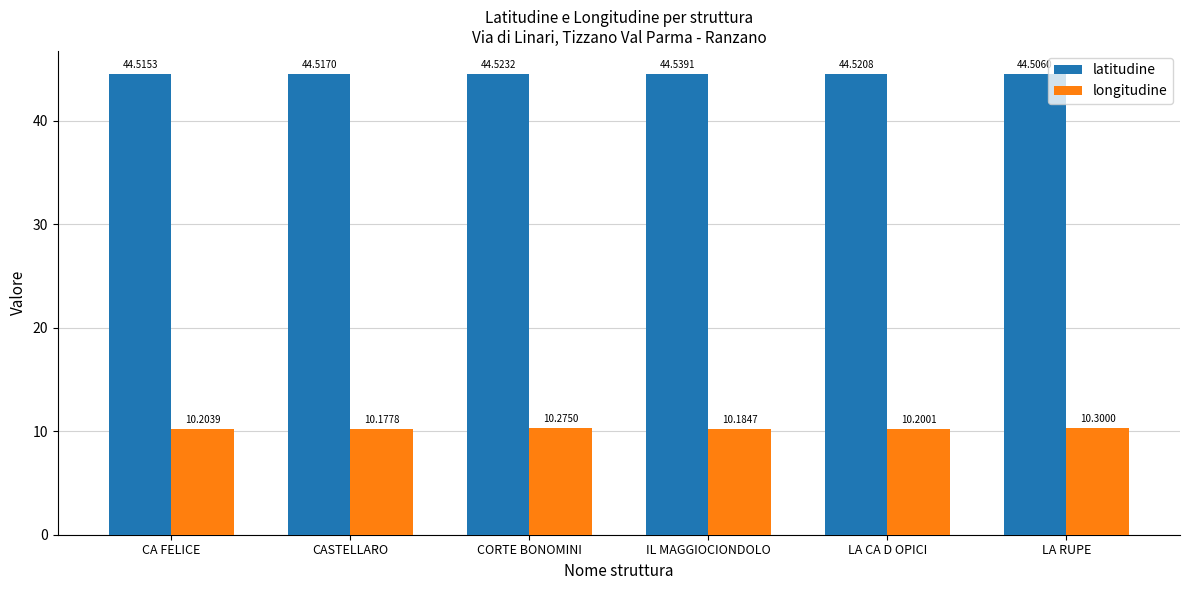

Reading right to left, what are all the values shown in this chart?

latitudine: LA RUPE=44.5	LA CA D OPICI=44.5	IL MAGGIOCIONDOLO=44.5	CORTE BONOMINI=44.5	CASTELLARO=44.5	CA FELICE=44.5
longitudine: LA RUPE=10.3	LA CA D OPICI=10.2	IL MAGGIOCIONDOLO=10.2	CORTE BONOMINI=10.3	CASTELLARO=10.2	CA FELICE=10.2